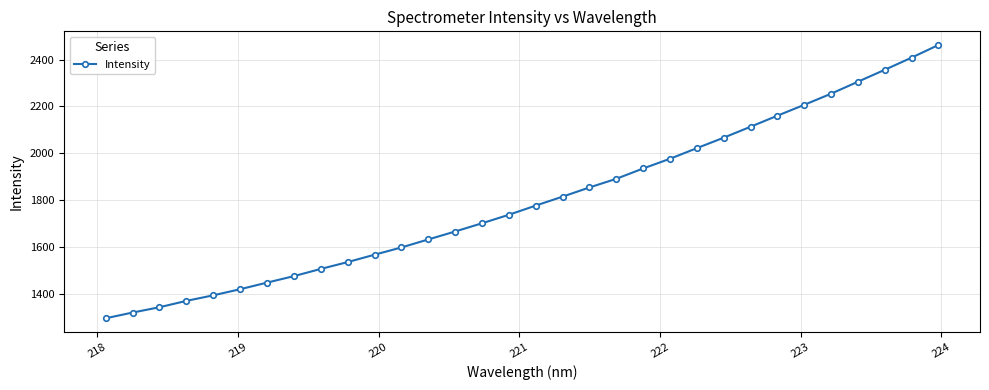

What is the average value?

1801.0